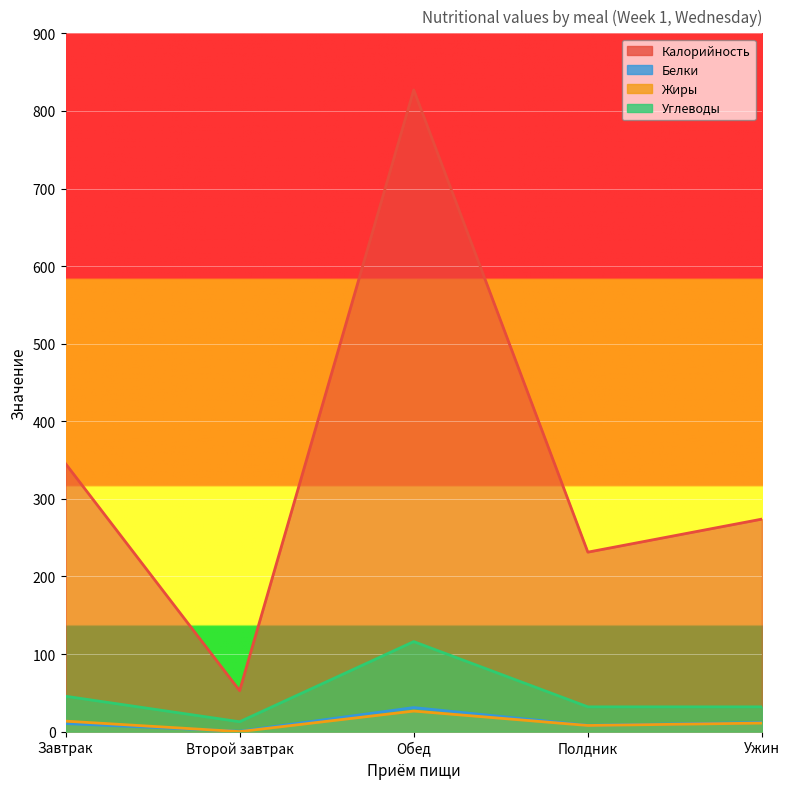

What is the sum of the Калорийность values at Ужин and Второй завтрак?

326.7